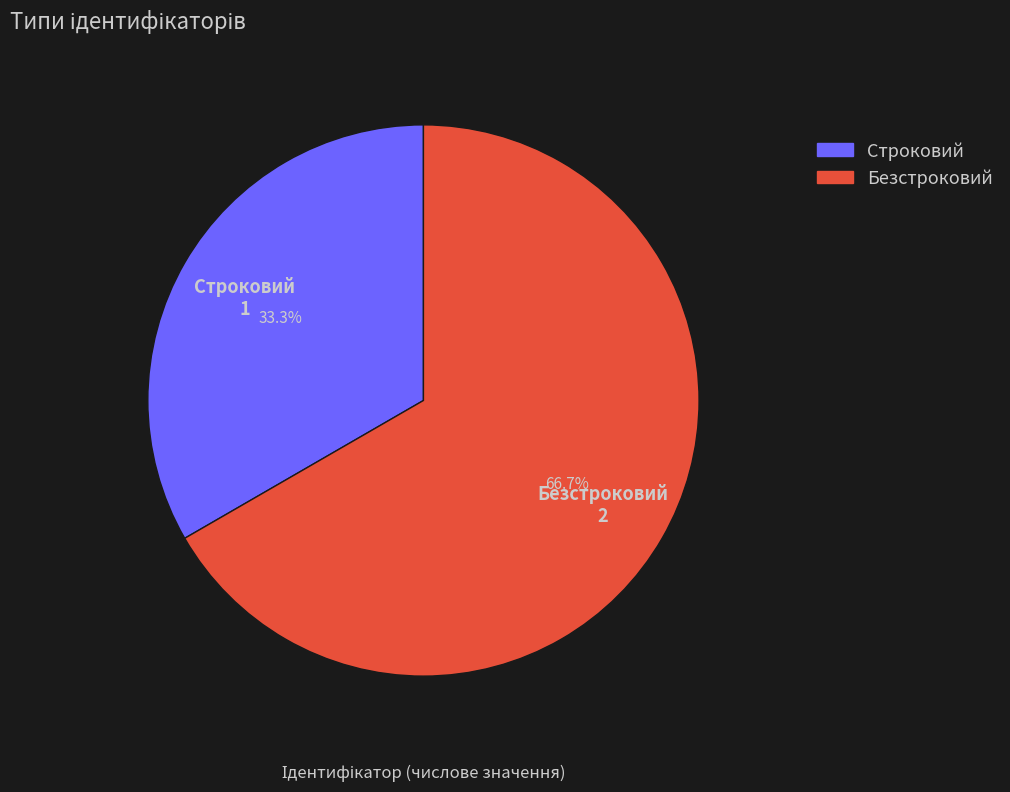

To the nearest percent, what is the difference between the Строковий and Безстроковий slice percentages?

33%